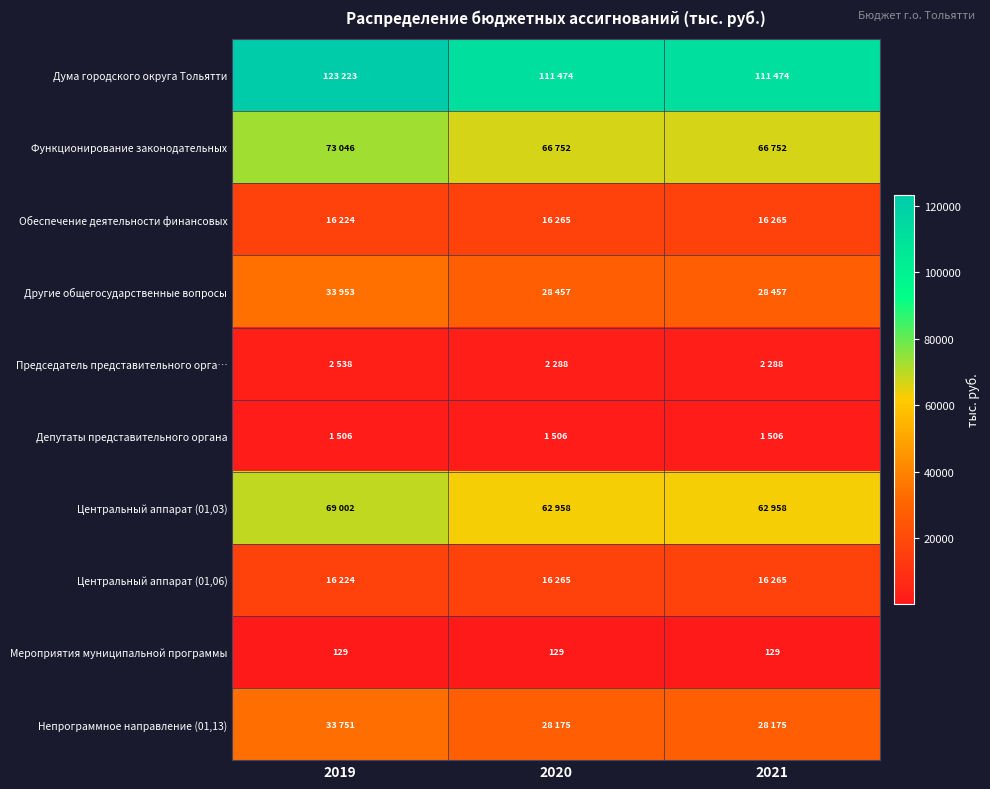

Count the number of data series in this chart.

10